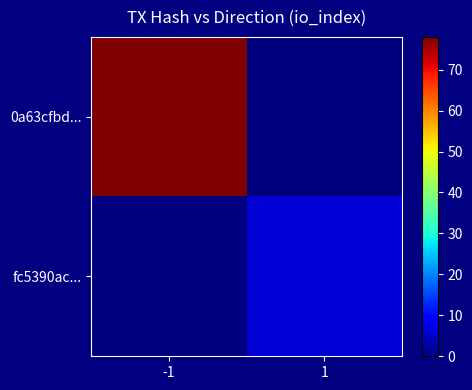

Which series has the largest total across all categories?

0a63cfbd...